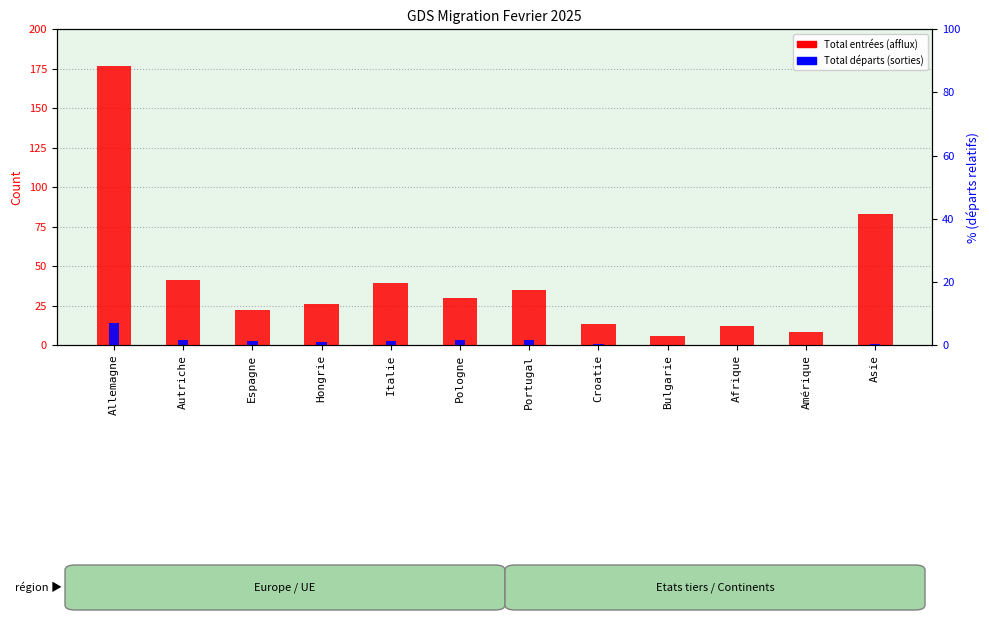

Rank the categories by Total départs (sorties) value from highest to lowest.

Allemagne, Autriche, Portugal, Pologne, Italie, Espagne, Hongrie, Croatie, Asie, Bulgarie, Afrique, Amérique